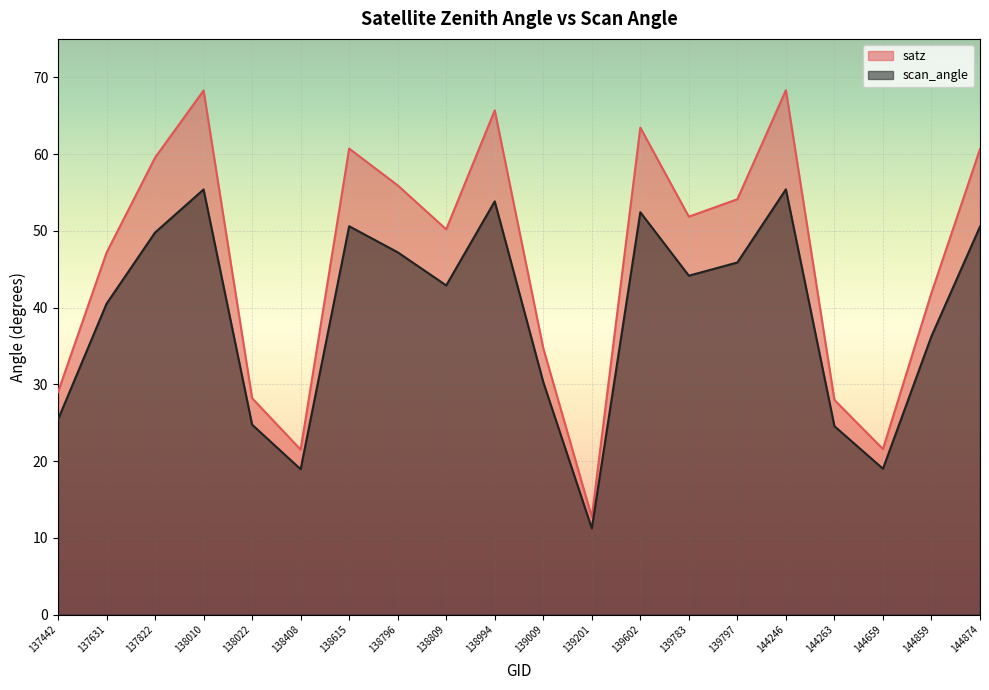

Is the value of satz at 144246 greater than the value of scan_angle at 144263?

Yes